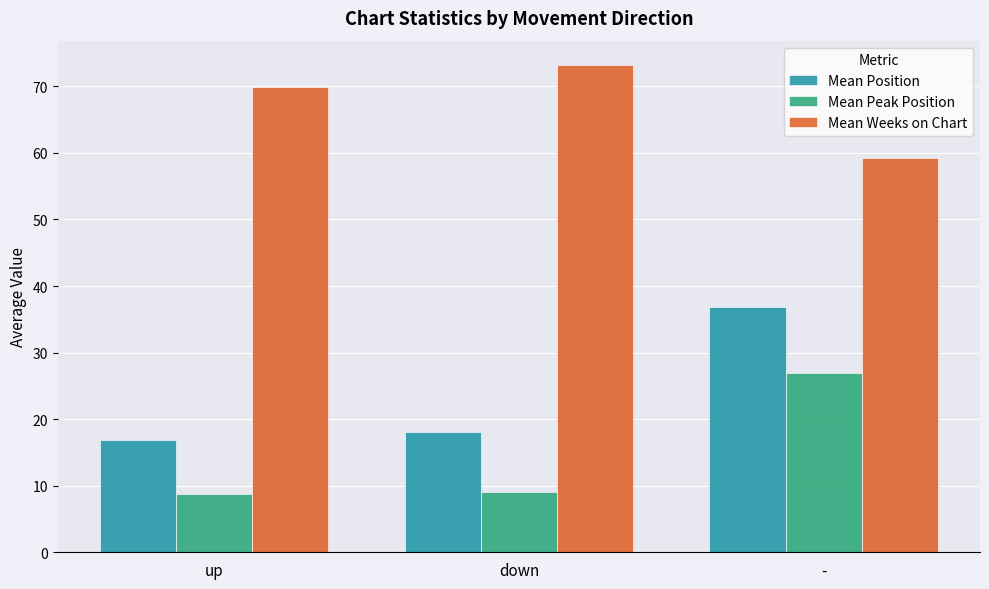

What is the smallest value displayed?

8.7